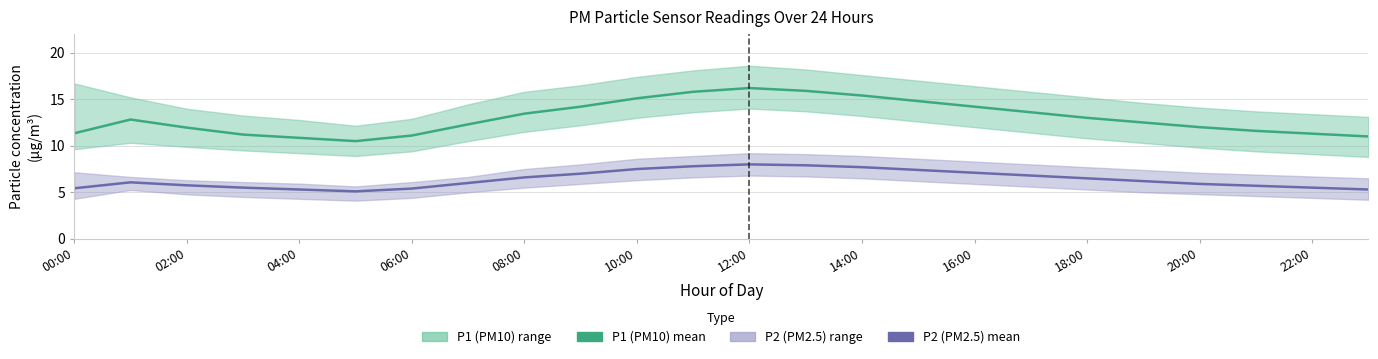

Is the value of P2 (PM2.5) mean at 17 greater than the value of P1 (PM10) mean at 14:00?

No